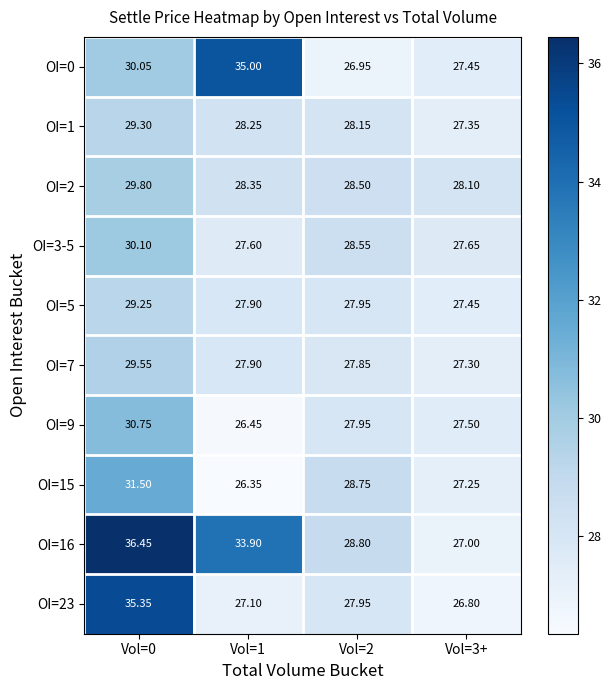

Reading right to left, list all the values displayed in this chart.

OI=0: Vol=3+=27.4	Vol=2=26.9	Vol=1=35.0	Vol=0=30.1
OI=1: Vol=3+=27.4	Vol=2=28.1	Vol=1=28.2	Vol=0=29.3
OI=2: Vol=3+=28.1	Vol=2=28.5	Vol=1=28.4	Vol=0=29.8
OI=3-5: Vol=3+=27.6	Vol=2=28.6	Vol=1=27.6	Vol=0=30.1
OI=5: Vol=3+=27.4	Vol=2=27.9	Vol=1=27.9	Vol=0=29.2
OI=7: Vol=3+=27.3	Vol=2=27.9	Vol=1=27.9	Vol=0=29.6
OI=9: Vol=3+=27.5	Vol=2=27.9	Vol=1=26.4	Vol=0=30.8
OI=15: Vol=3+=27.2	Vol=2=28.8	Vol=1=26.4	Vol=0=31.5
OI=16: Vol=3+=27.0	Vol=2=28.8	Vol=1=33.9	Vol=0=36.5
OI=23: Vol=3+=26.8	Vol=2=27.9	Vol=1=27.1	Vol=0=35.4